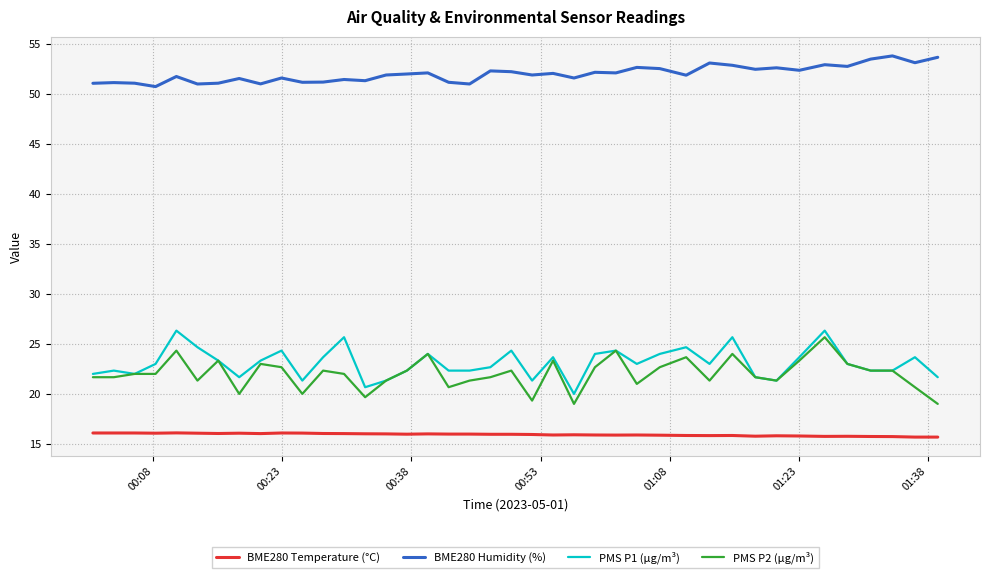

True or false: BME280 Temperature (°C) and BME280 Humidity (%) cross at least once.

False